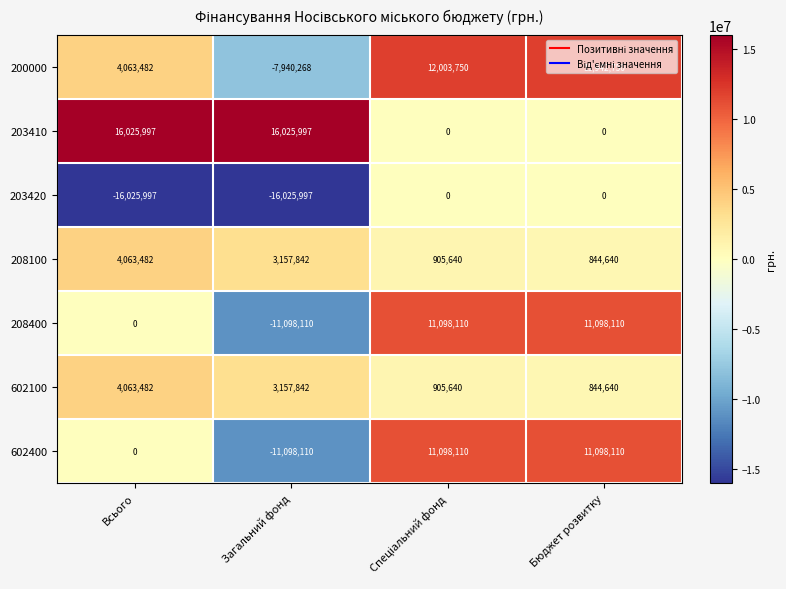

The 602400 series shows -3366780 at Загальний фонд. True or false?

False